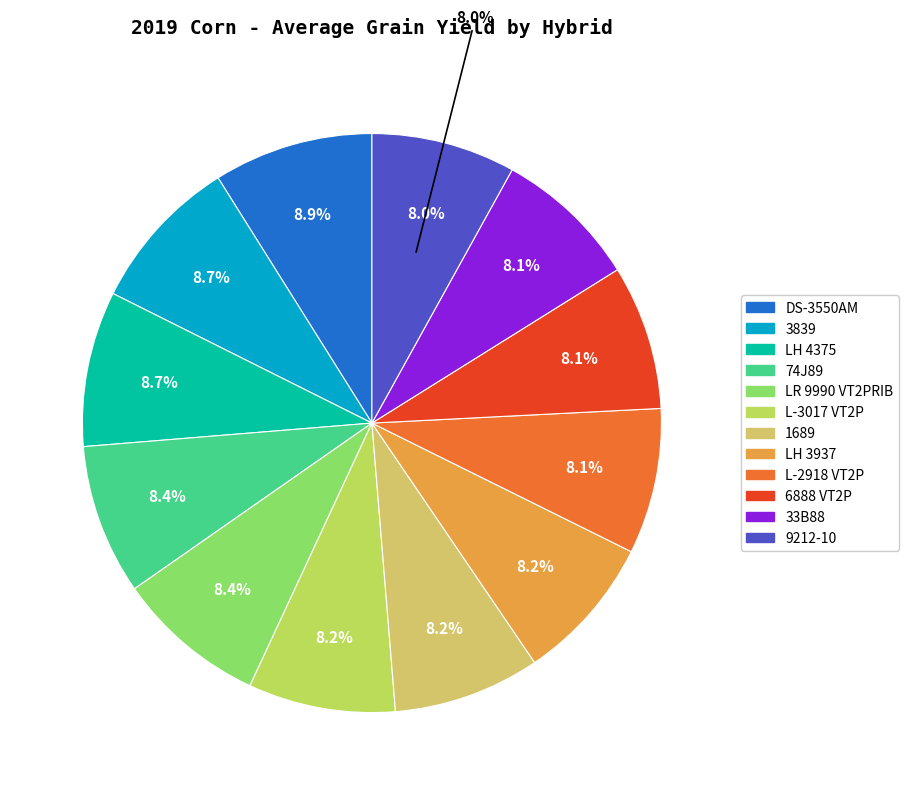

Between 9212-10 and LH 4375, which is larger?

LH 4375